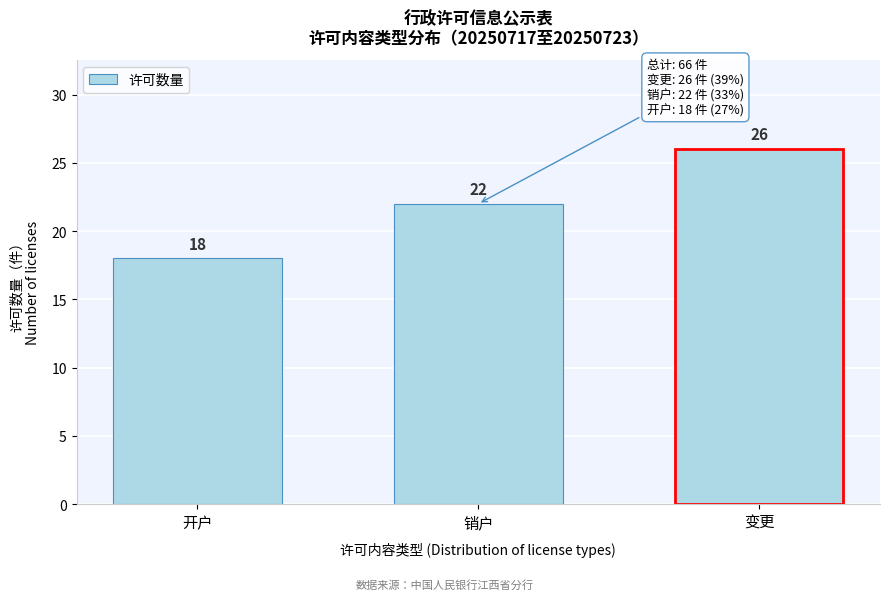

Reading left to right, list all the values displayed in this chart.

开户=18	销户=22	变更=26